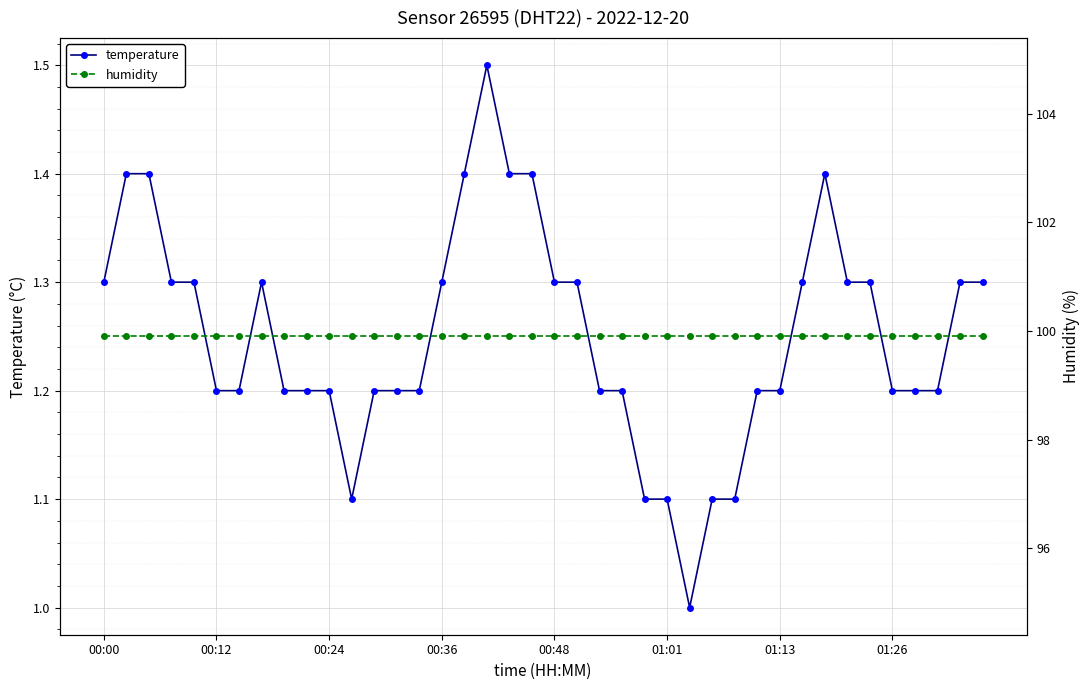

Read the humidity value at 26.

99.9